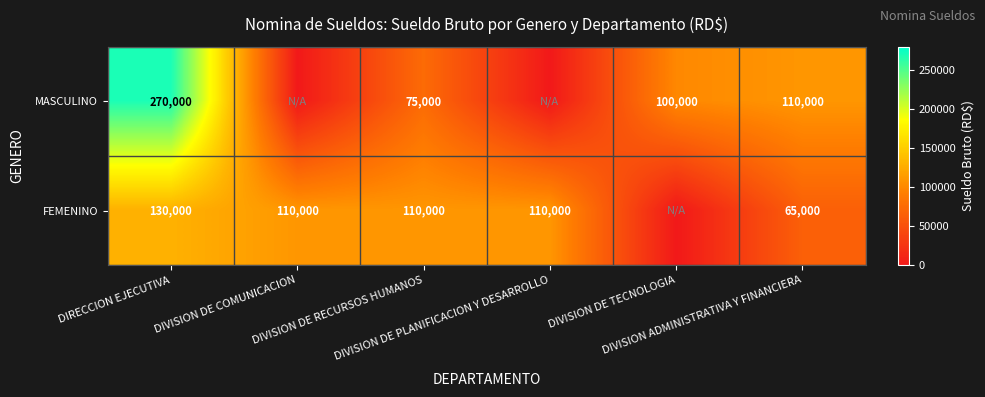

Which series has the widest spread of values?

MASCULINO